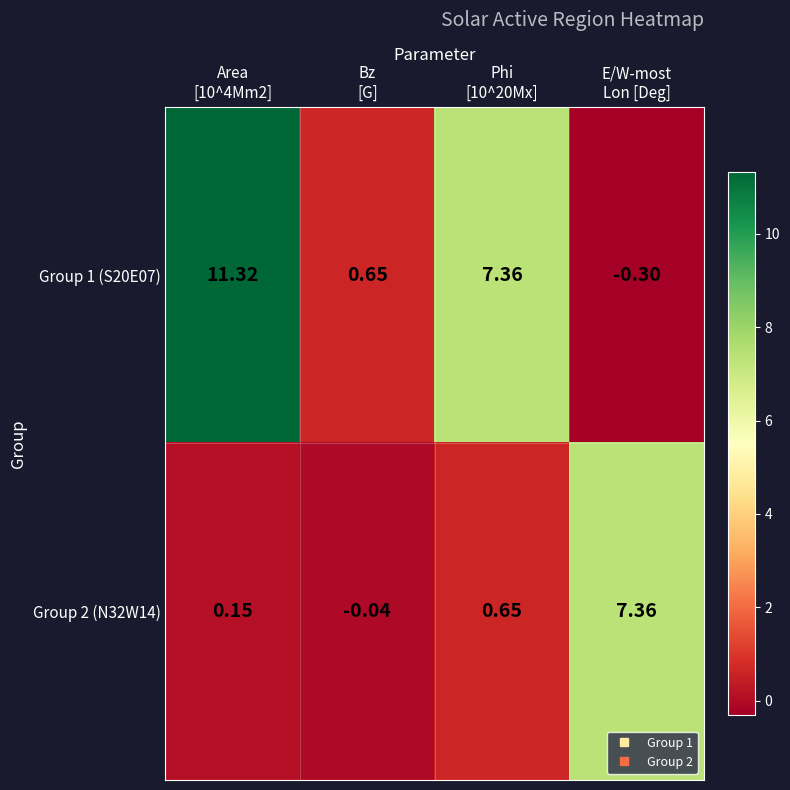

How many series are shown in this chart?

2